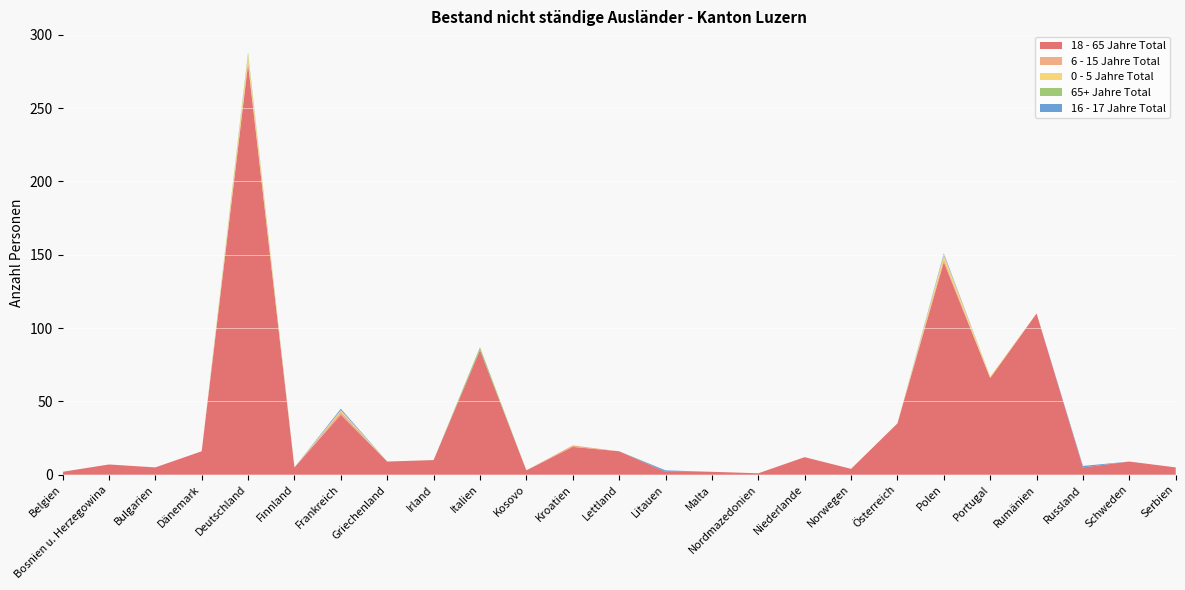

Reading left to right, list all the values displayed in this chart.

18 - 65 Jahre Total: Belgien=2	Bosnien u. Herzegowina=7	Bulgarien=5	Dänemark=16	Deutschland=280	Finnland=5	Frankreich=41	Griechenland=9	Irland=10	Italien=85	Kosovo=3	Kroatien=19	Lettland=16	Litauen=2	Malta=2	Nordmazedonien=1	Niederlande=12	Norwegen=4	Österreich=35	Polen=145	Portugal=66	Rumänien=110	Russland=5	Schweden=9	Serbien=5
6 - 15 Jahre Total: Belgien=0	Bosnien u. Herzegowina=0	Bulgarien=0	Dänemark=0	Deutschland=2	Finnland=0	Frankreich=2	Griechenland=0	Irland=0	Italien=0	Kosovo=0	Kroatien=1	Lettland=0	Litauen=0	Malta=0	Nordmazedonien=0	Niederlande=0	Norwegen=0	Österreich=0	Polen=2	Portugal=0	Rumänien=0	Russland=0	Schweden=0	Serbien=0
0 - 5 Jahre Total: Belgien=0	Bosnien u. Herzegowina=0	Bulgarien=0	Dänemark=0	Deutschland=4	Finnland=0	Frankreich=1	Griechenland=0	Irland=0	Italien=0	Kosovo=0	Kroatien=0	Lettland=0	Litauen=0	Malta=0	Nordmazedonien=0	Niederlande=0	Norwegen=0	Österreich=0	Polen=3	Portugal=1	Rumänien=0	Russland=0	Schweden=0	Serbien=0
65+ Jahre Total: Belgien=0	Bosnien u. Herzegowina=0	Bulgarien=0	Dänemark=0	Deutschland=2	Finnland=0	Frankreich=0	Griechenland=0	Irland=0	Italien=2	Kosovo=0	Kroatien=0	Lettland=0	Litauen=0	Malta=0	Nordmazedonien=0	Niederlande=0	Norwegen=0	Österreich=0	Polen=0	Portugal=0	Rumänien=0	Russland=0	Schweden=0	Serbien=0
16 - 17 Jahre Total: Belgien=0	Bosnien u. Herzegowina=0	Bulgarien=0	Dänemark=0	Deutschland=0	Finnland=0	Frankreich=1	Griechenland=0	Irland=0	Italien=0	Kosovo=0	Kroatien=0	Lettland=0	Litauen=1	Malta=0	Nordmazedonien=0	Niederlande=0	Norwegen=0	Österreich=0	Polen=1	Portugal=0	Rumänien=0	Russland=1	Schweden=0	Serbien=0